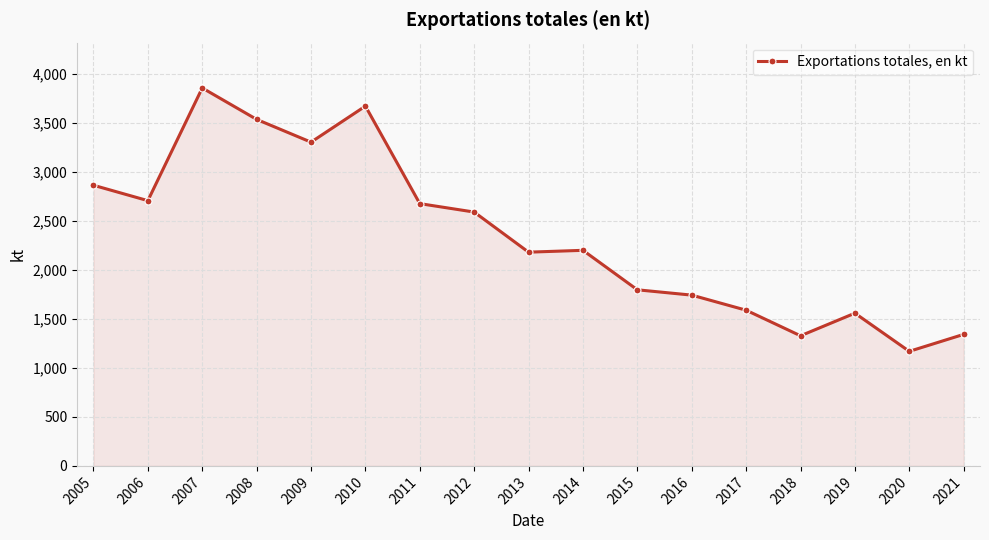

How many lines are shown in the chart?

1